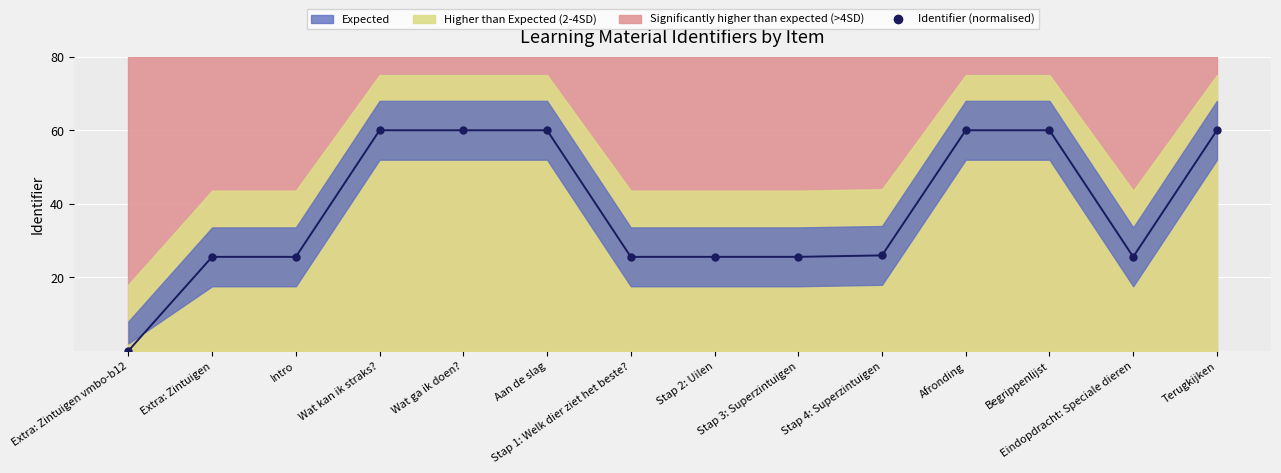

How many categories are shown in the chart?

14